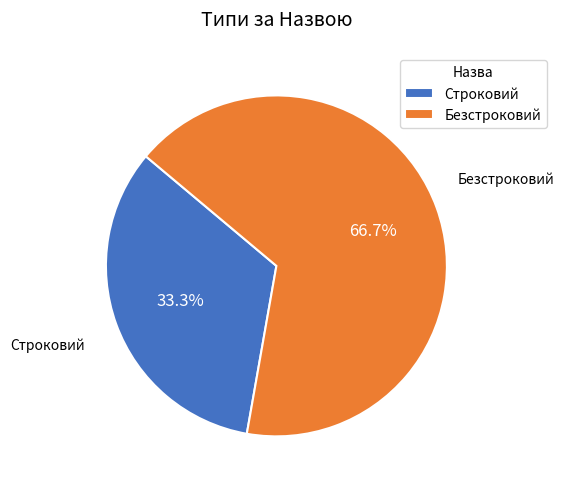

What is the largest slice in the pie chart?

Безстроковий